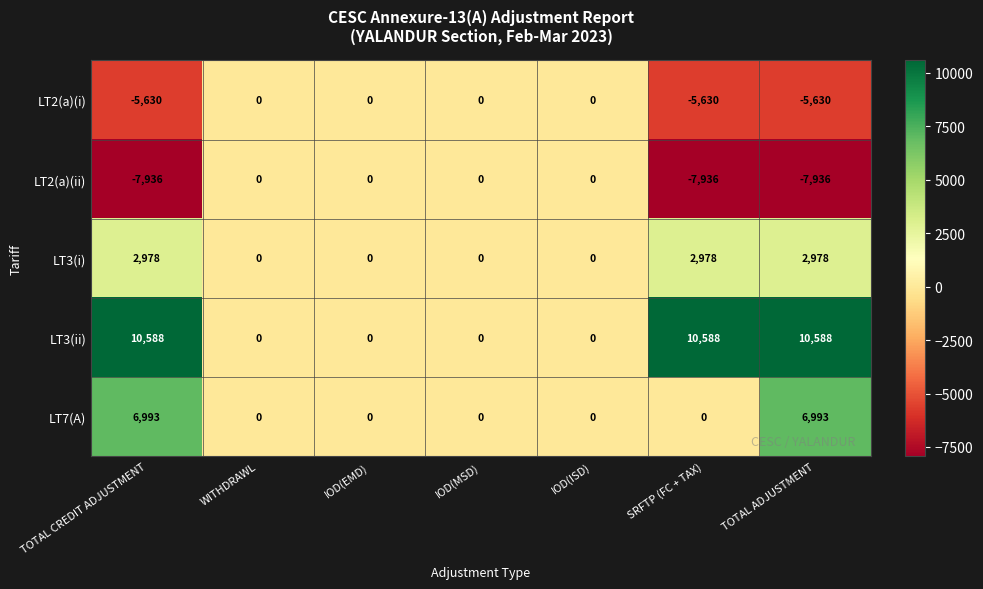

Is it true that LT2(a)(i) equals -5630 at TOTAL CREDIT ADJUSTMENT?

True